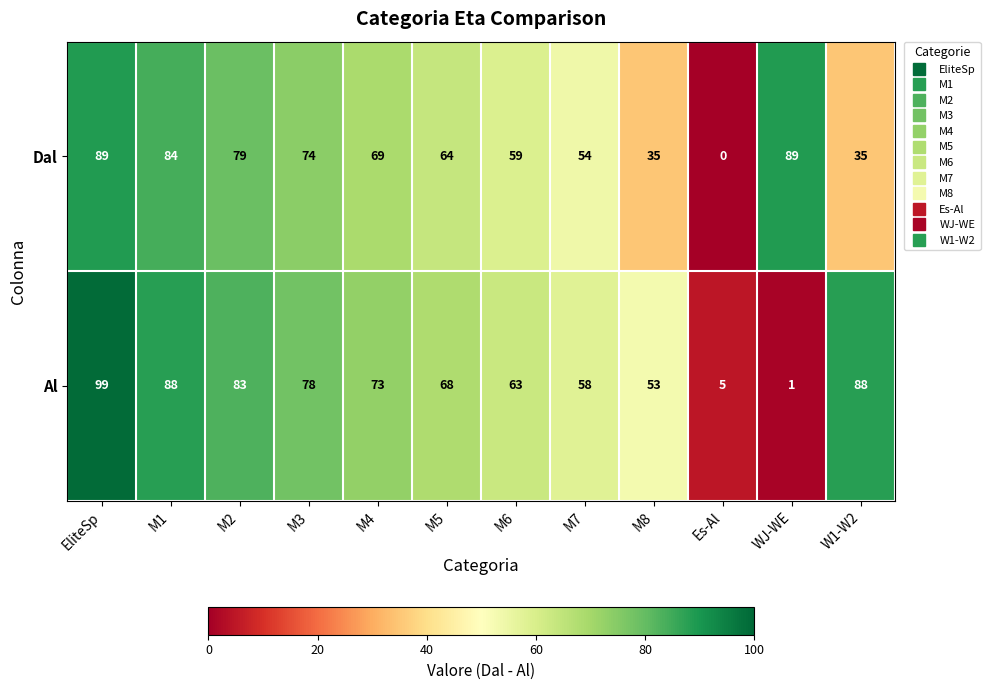

How many distinct data groups are displayed?

2